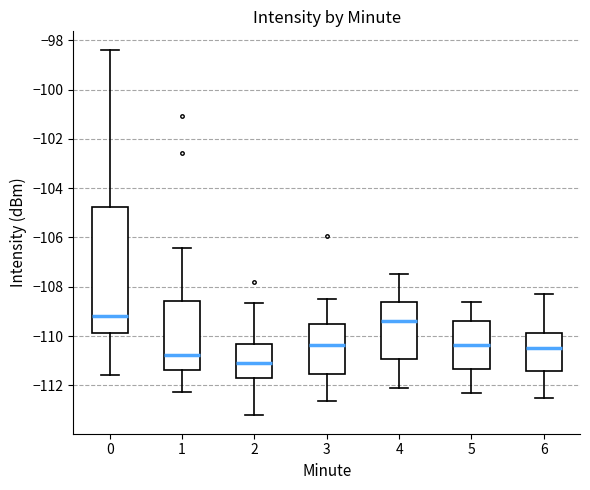

Reading left to right, read every box against the y-axis: the position of its median line, the range the box covers, and the ends of its whiskers. The values are not printed on the chart, so give them approximately, as read against the axis.

0: median -109.2, box -109.8 to -104.8, whiskers -111.6 to -98.4
1: median -110.8, box -111.4 to -108.6, whiskers -112.2 to -106.4
2: median -111.0, box -111.6 to -110.4, whiskers -113.2 to -108.6
3: median -110.4, box -111.6 to -109.4, whiskers -112.6 to -108.4
4: median -109.4, box -111.0 to -108.6, whiskers -112.0 to -107.4
5: median -110.4, box -111.4 to -109.4, whiskers -112.2 to -108.6
6: median -110.4, box -111.4 to -109.8, whiskers -112.4 to -108.2